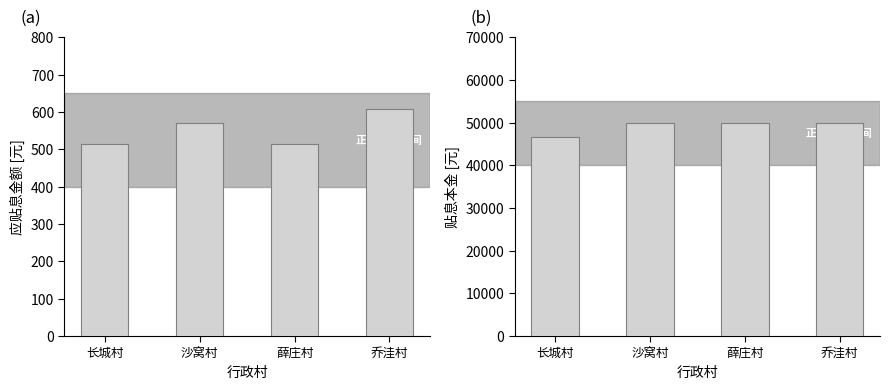

What is the spread (max minus min) of values at 长城村?

46152.2